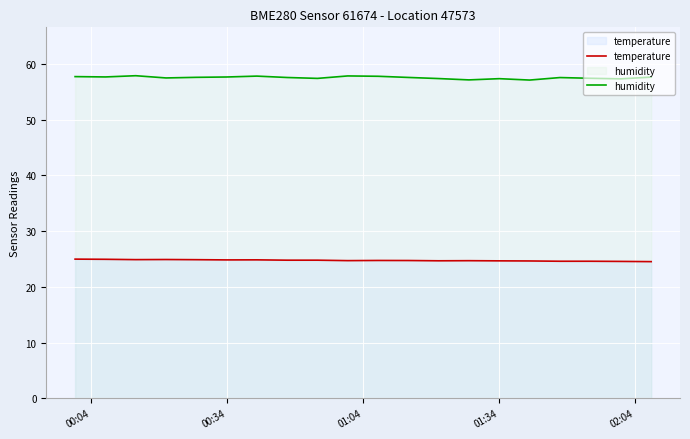

What is the lowest value of the temperature series?

24.5